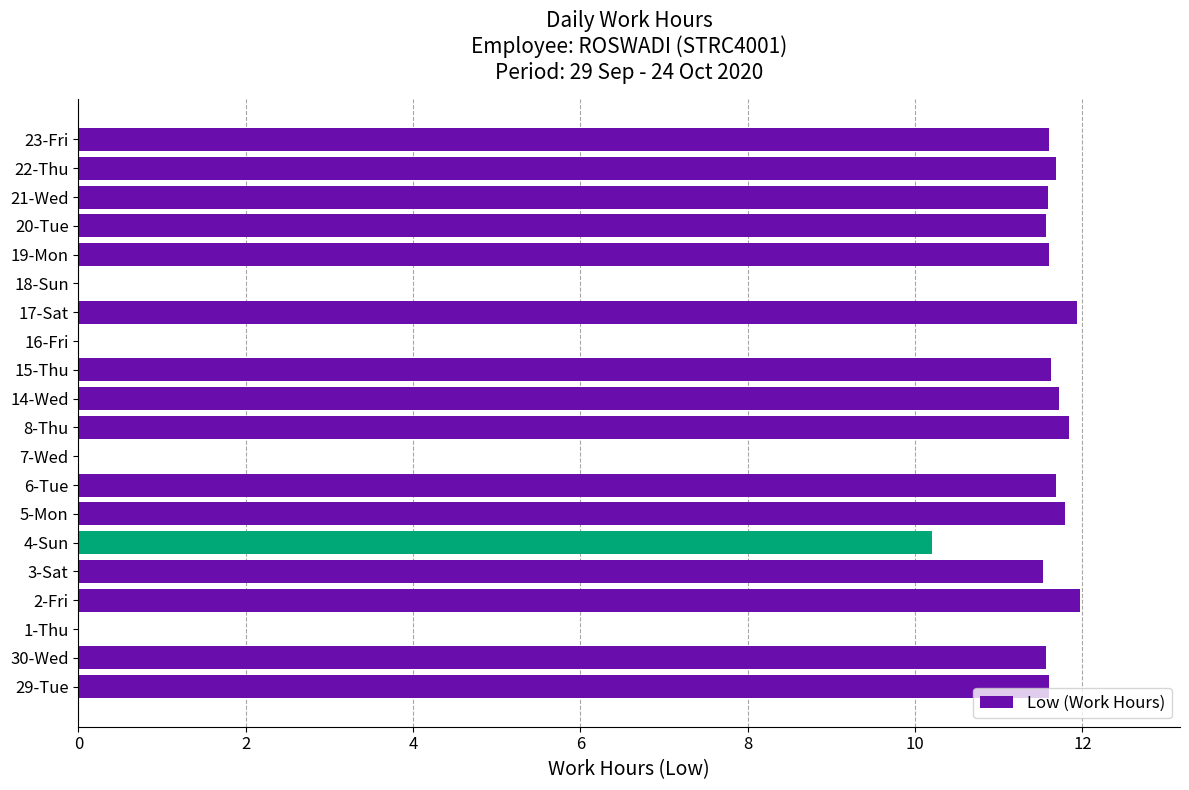

How many data points does each series have?

20